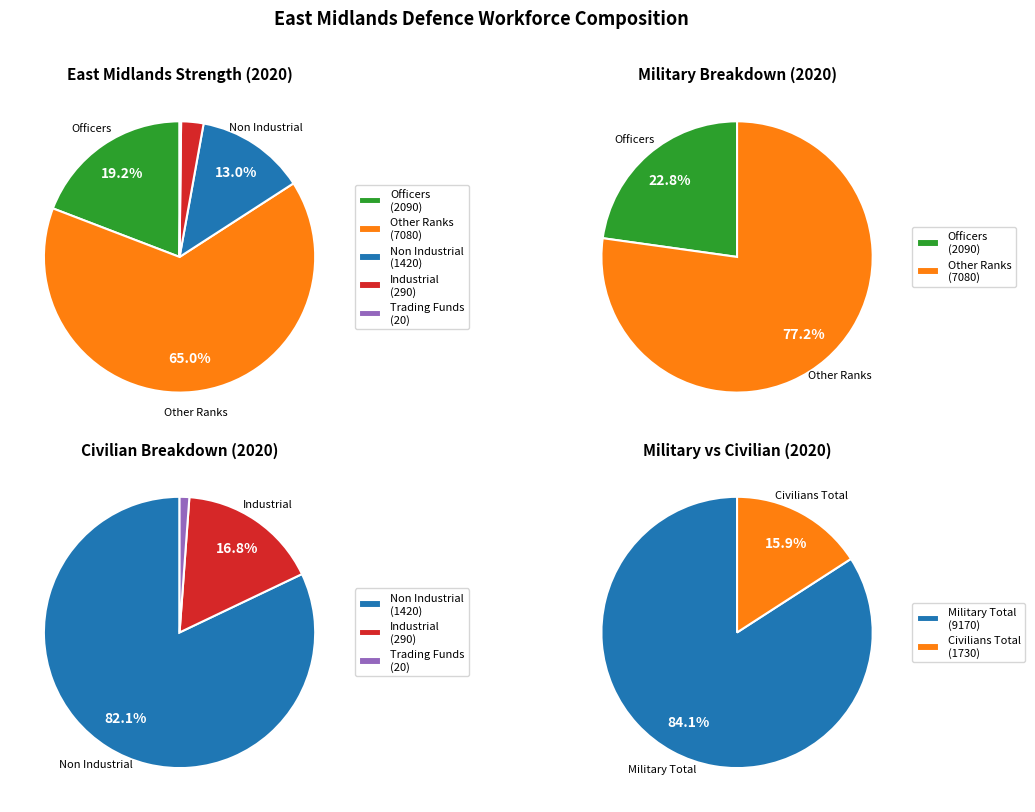

Combined, what portion of the pie is Trading Funds and Industrial?

2.8%